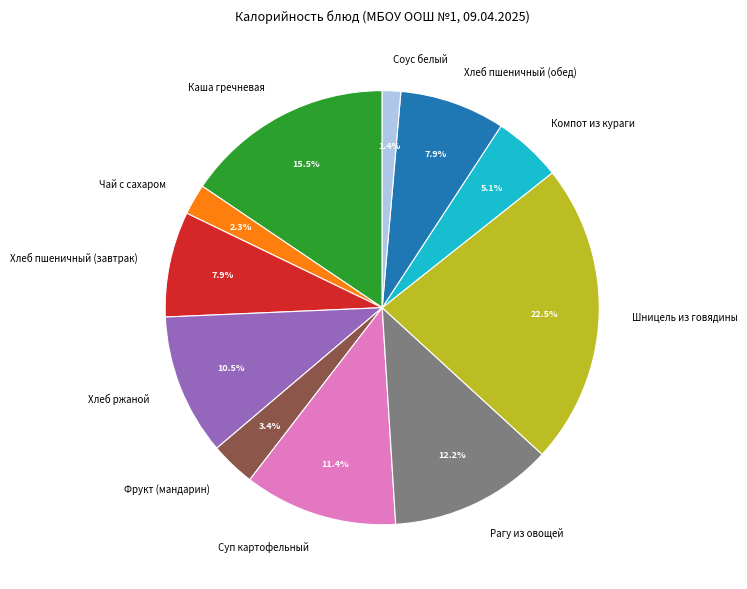

Which slice is the smallest?

Соус белый